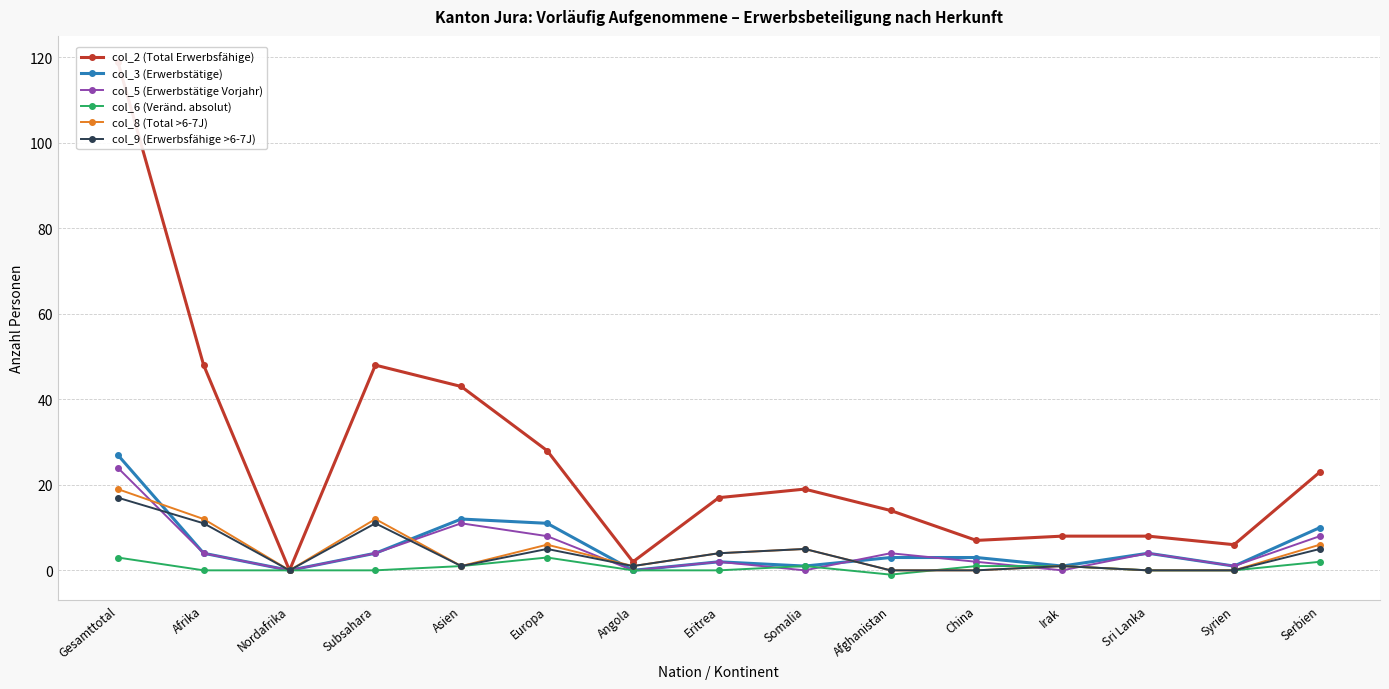

Which series has the largest range (max minus min)?

col_2 (Total Erwerbsfähige)